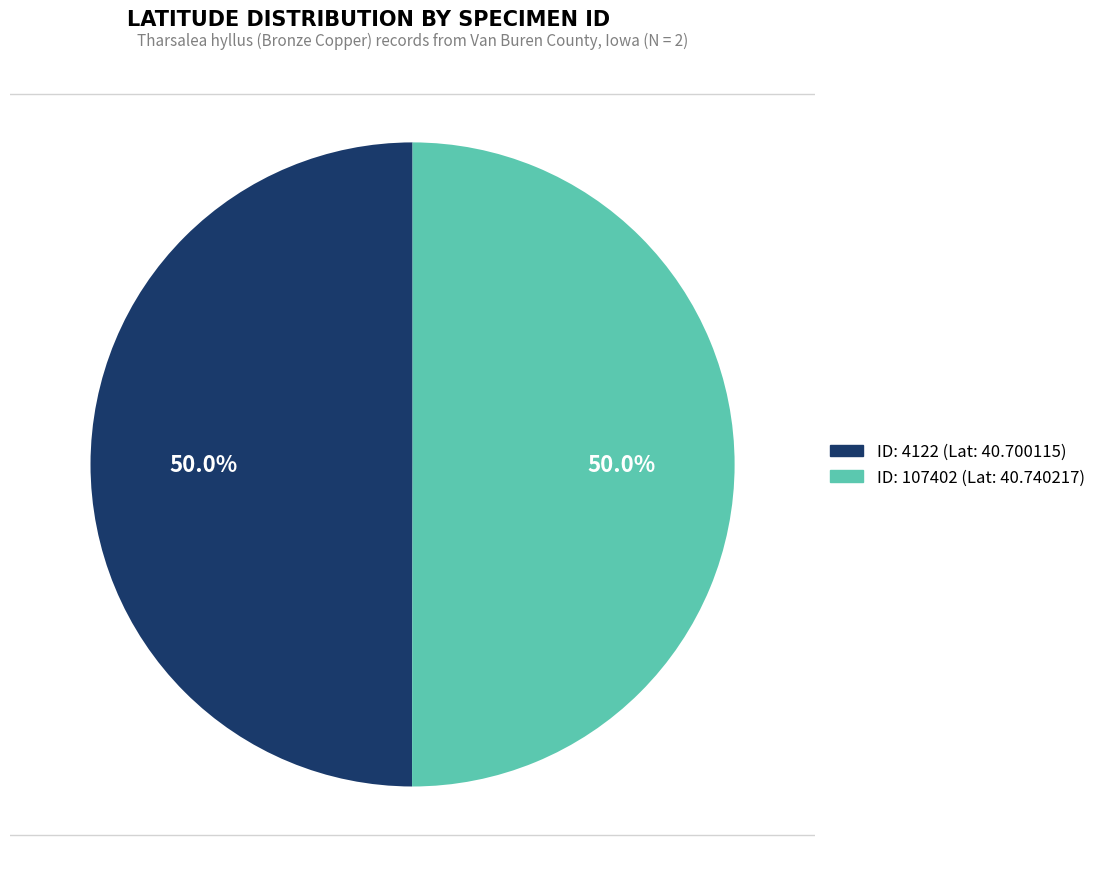

To the nearest percent, what is the combined percentage of 107402 and 4122?

100%